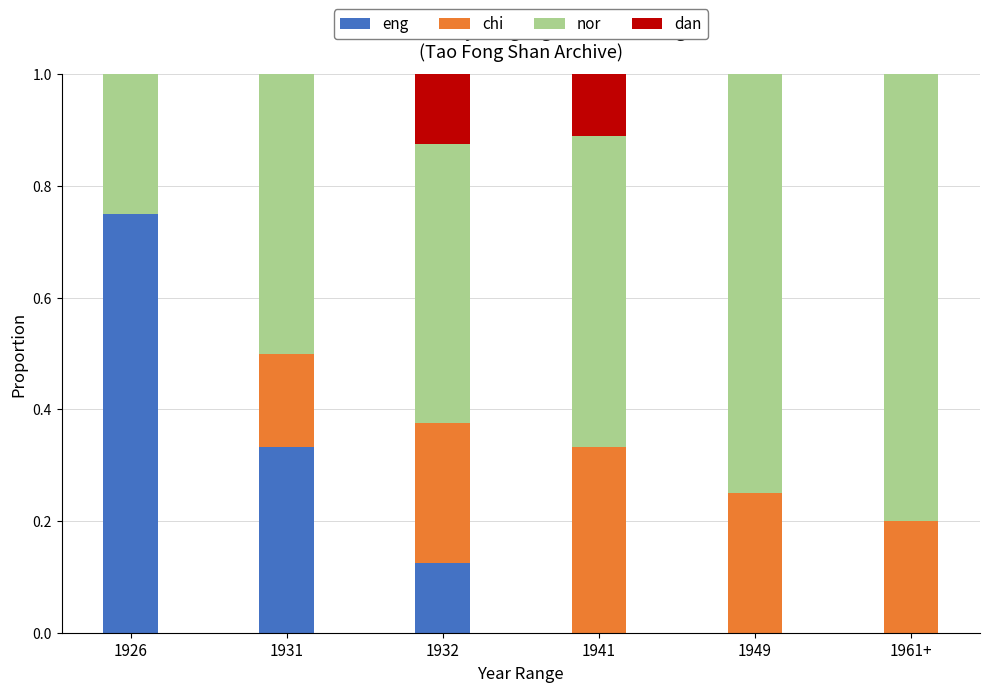

True or false: eng has a value of 0.0 at 1949.

True